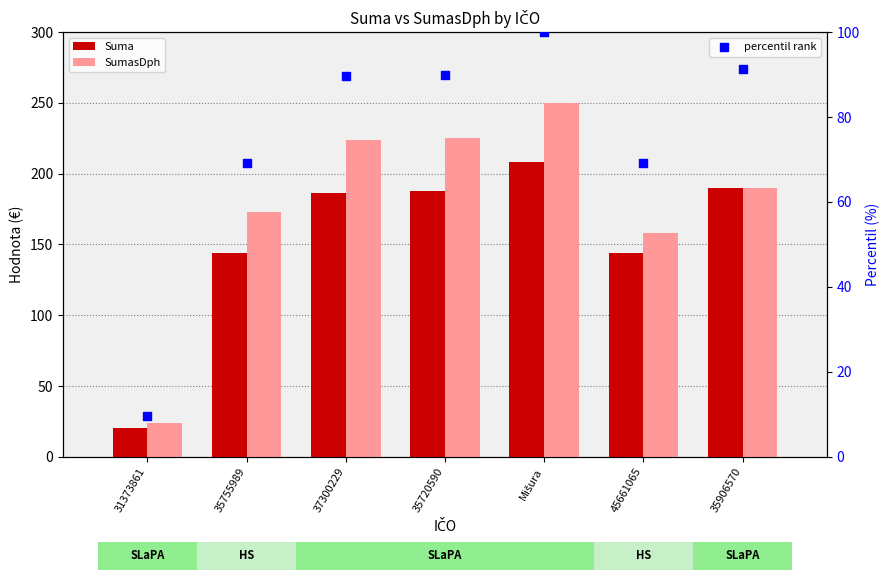

What is the total value across all series at 45661065?

371.5